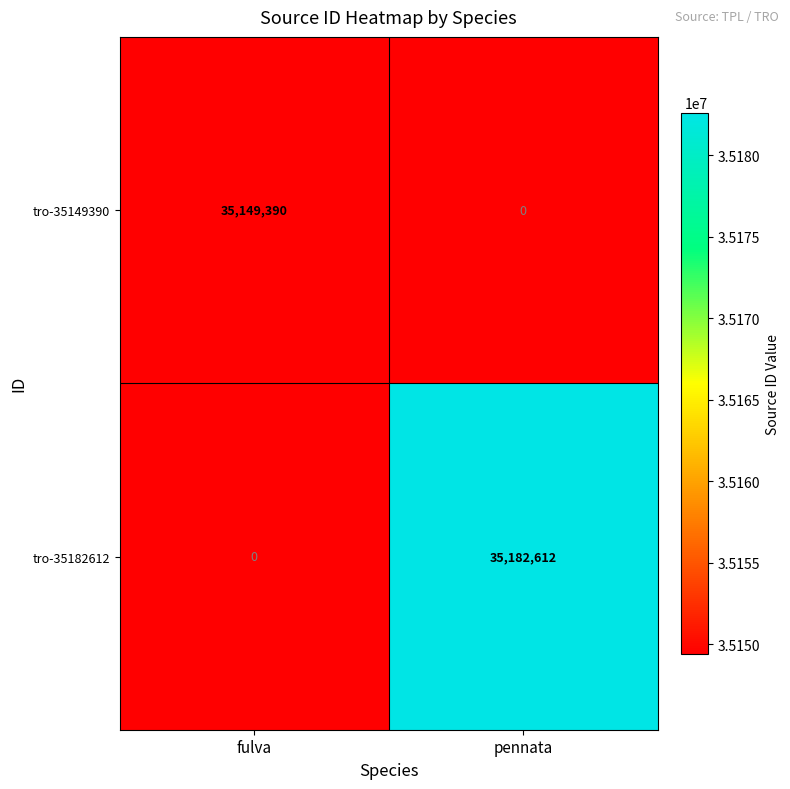

Which series has the largest total across all categories?

tro-35182612